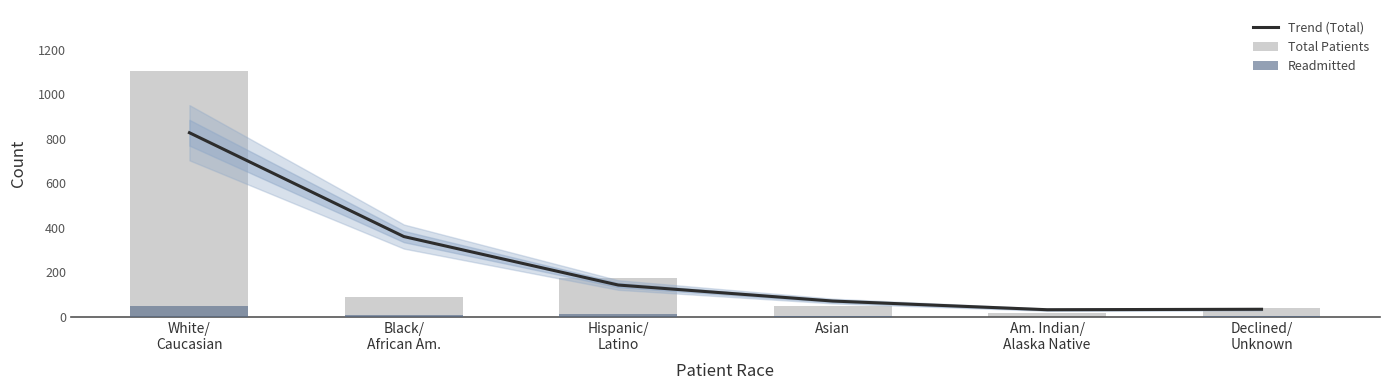

Where does the Readmitted series first go above 8?

White/
Caucasian